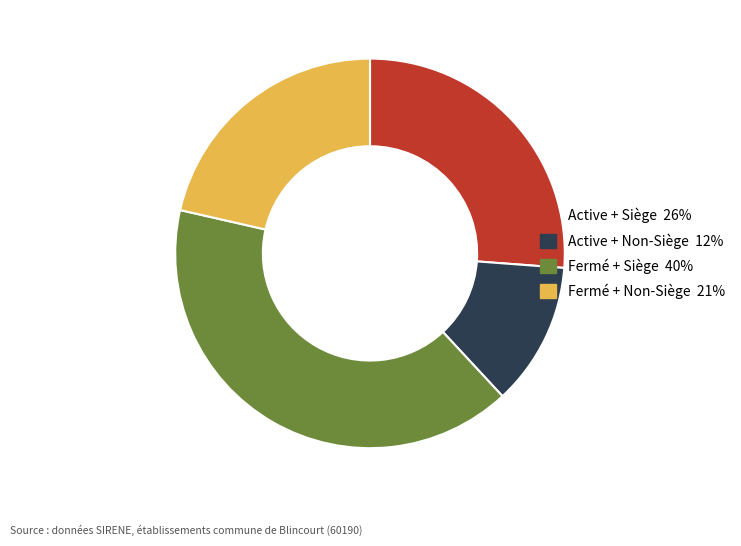

Is there any slice that represents more than half of the pie?

No